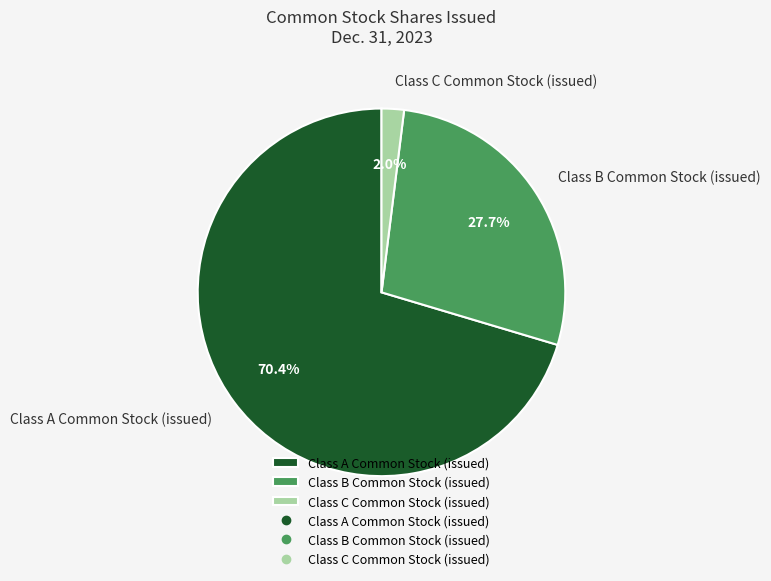

Do Class B Common Stock (issued) and Class C Common Stock (issued) together represent more than half of the pie?

No